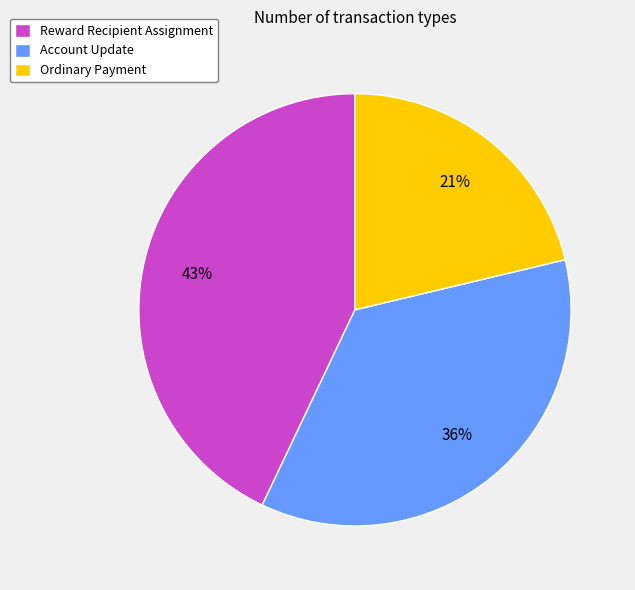

How many slices are in this pie chart?

3